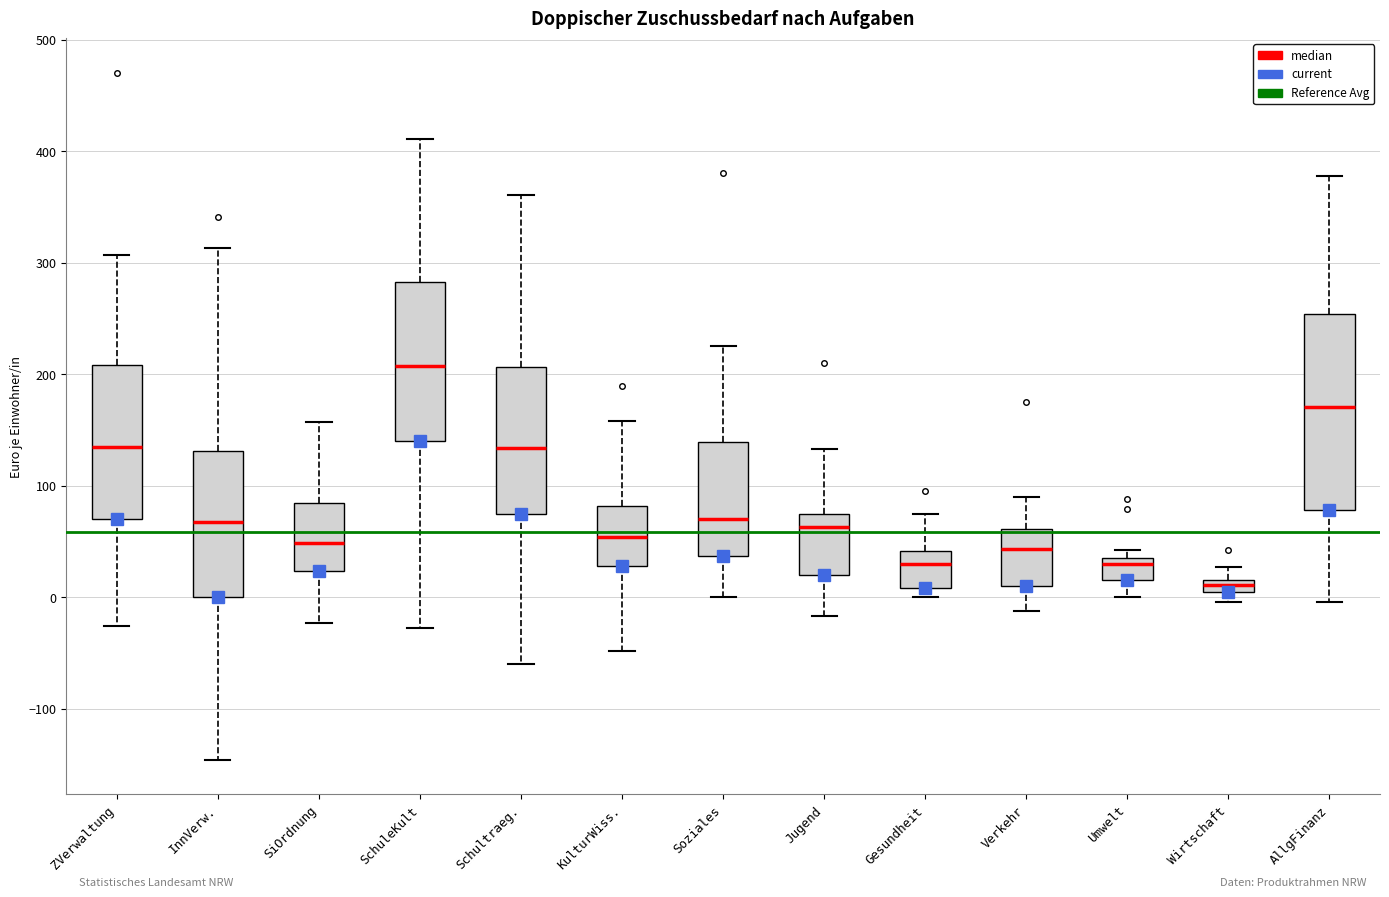

Comparing the boxes themselves (not the whiskers), which one is the tallest?

AllgFinanz